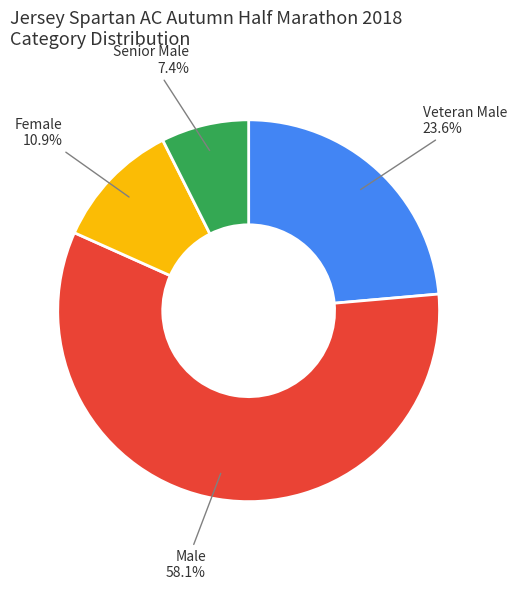

Which category has the biggest portion of the pie?

Male